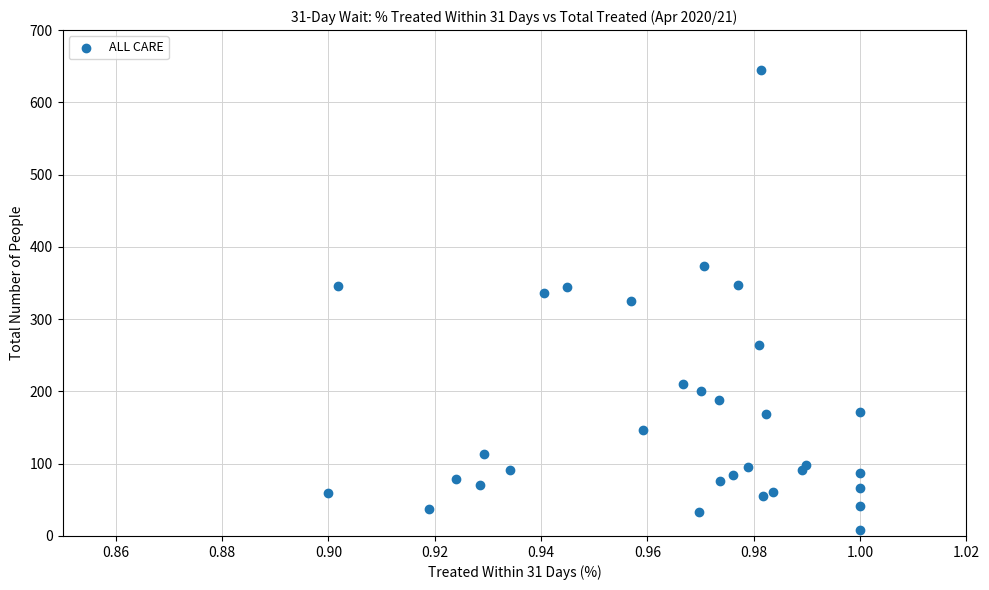

What is the range of Y values (max minus min)?

637